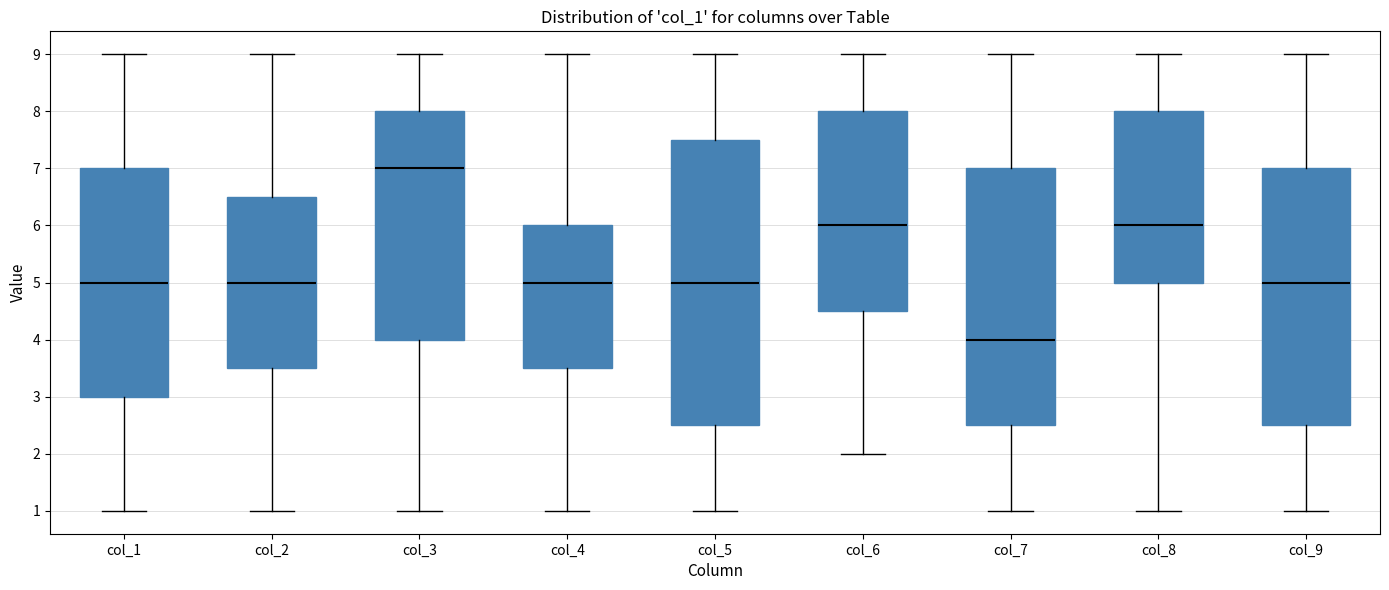

Reading left to right, read every box against the y-axis: the position of its median line, the range the box covers, and the ends of its whiskers. The values are not printed on the chart, so give them approximately, as read against the axis.

col_1: median 5.0, box 3.0 to 7.0, whiskers 1.0 to 9.0
col_2: median 5.0, box 3.5 to 6.5, whiskers 1.0 to 9.0
col_3: median 7.0, box 4.0 to 8.0, whiskers 1.0 to 9.0
col_4: median 5.0, box 3.5 to 6.0, whiskers 1.0 to 9.0
col_5: median 5.0, box 2.5 to 7.5, whiskers 1.0 to 9.0
col_6: median 6.0, box 4.5 to 8.0, whiskers 2.0 to 9.0
col_7: median 4.0, box 2.5 to 7.0, whiskers 1.0 to 9.0
col_8: median 6.0, box 5.0 to 8.0, whiskers 1.0 to 9.0
col_9: median 5.0, box 2.5 to 7.0, whiskers 1.0 to 9.0